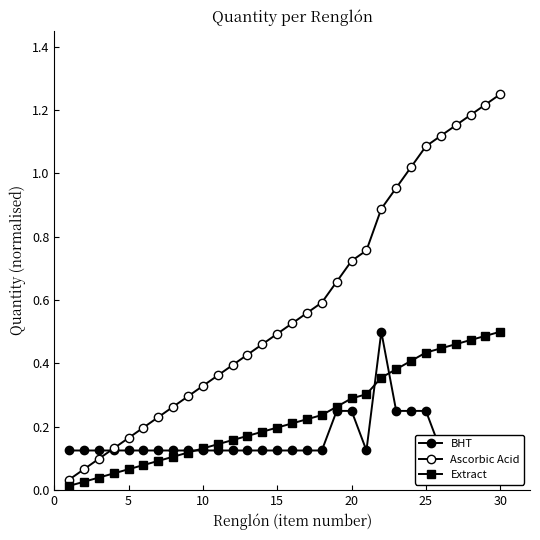

What is the difference between the maximum and minimum values in the Ascorbic Acid series?

1.2